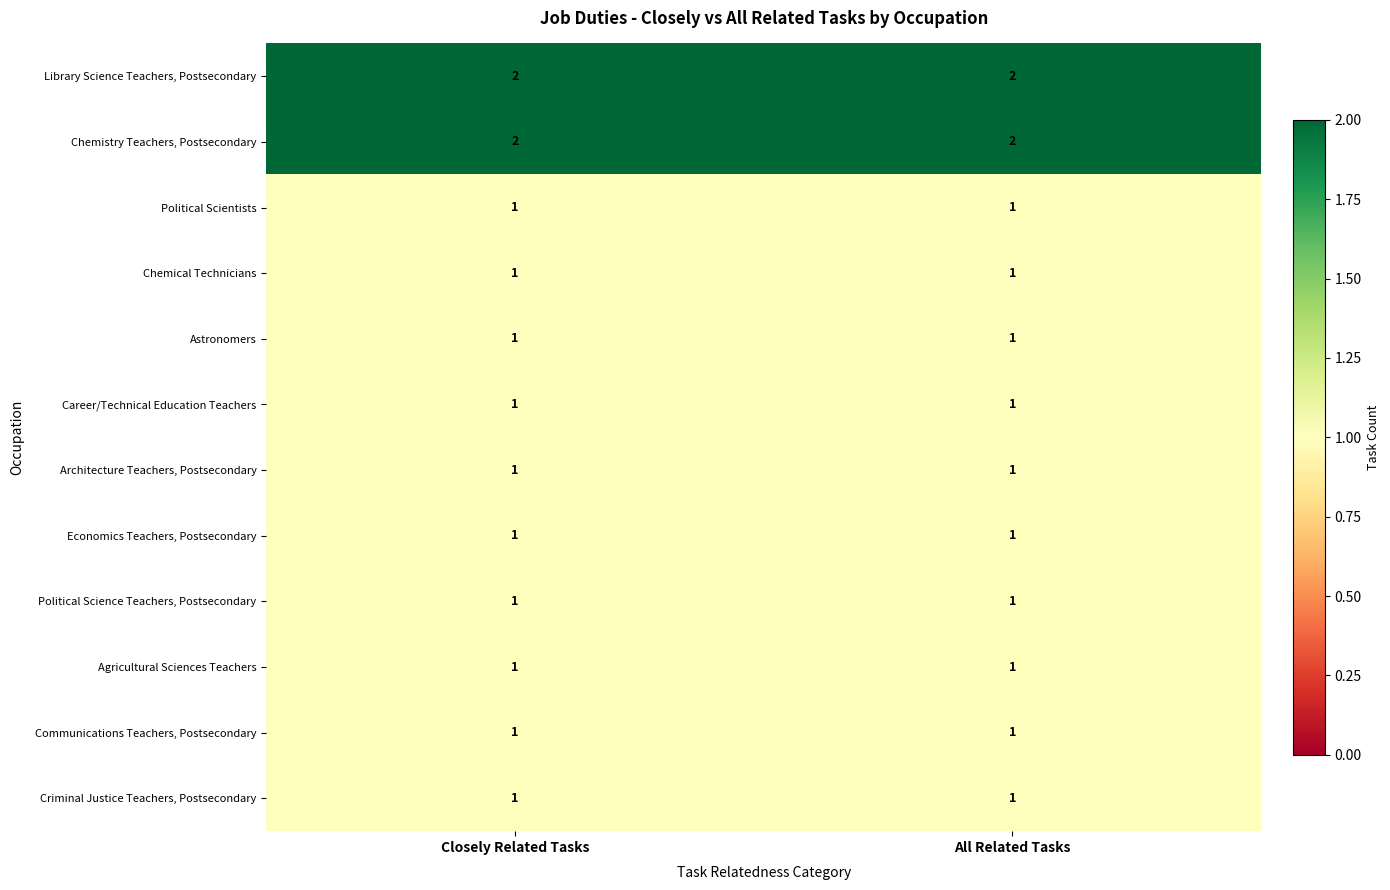

The value of Chemical Technicians at Closely Related Tasks is 2. True or false?

False